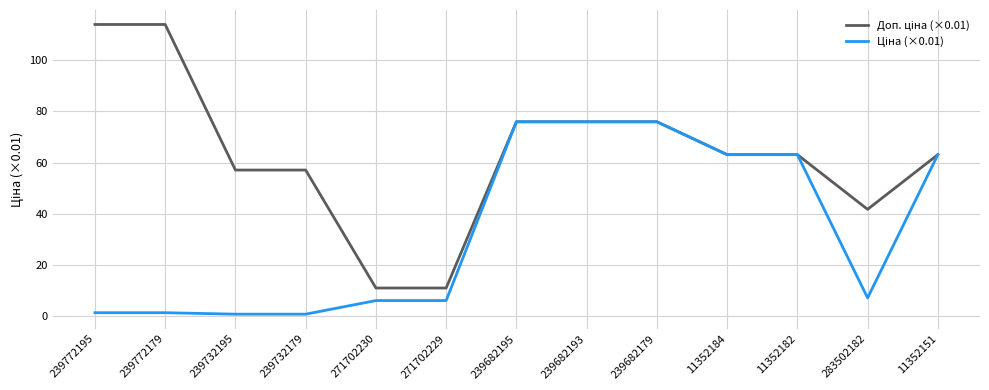

What is the total value across all series at 239682193?

151.9